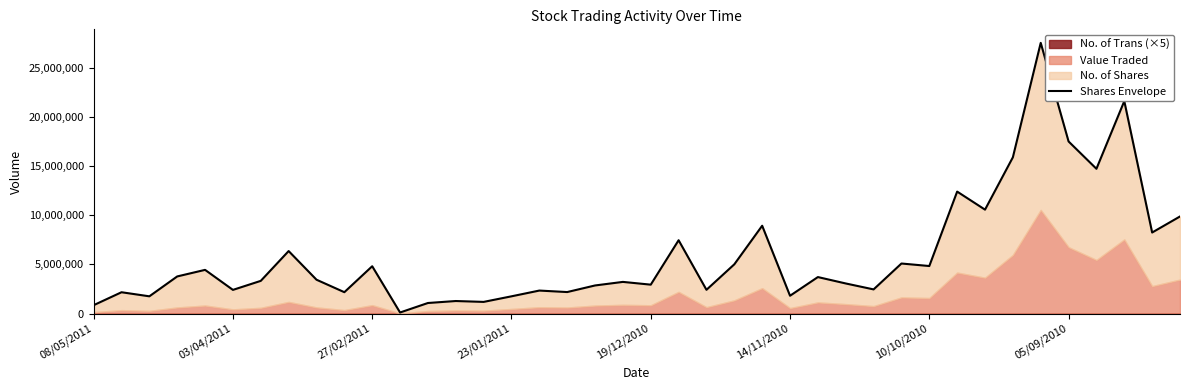

What is the minimum value shown in the chart?

108023